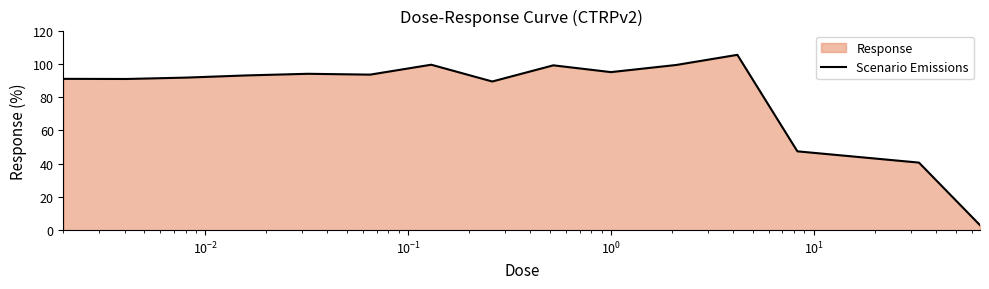

What is the difference between the maximum and minimum values?

102.4